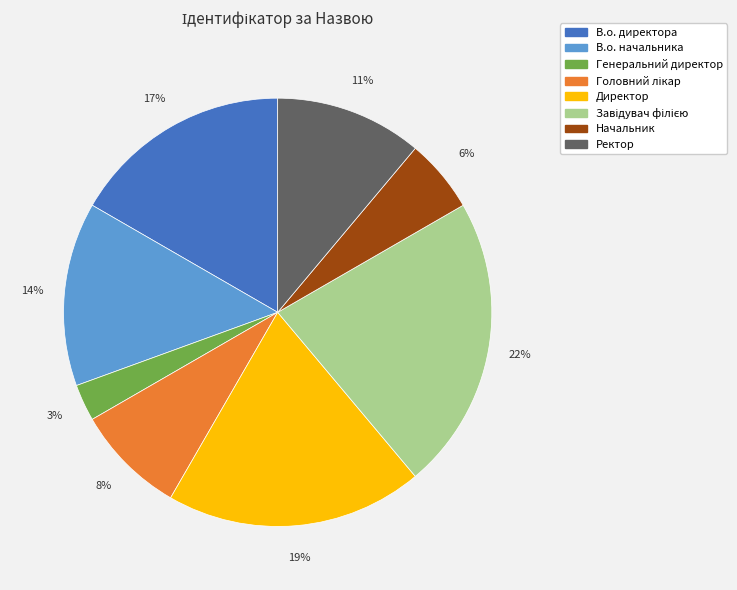

Count the number of slices in the pie.

8